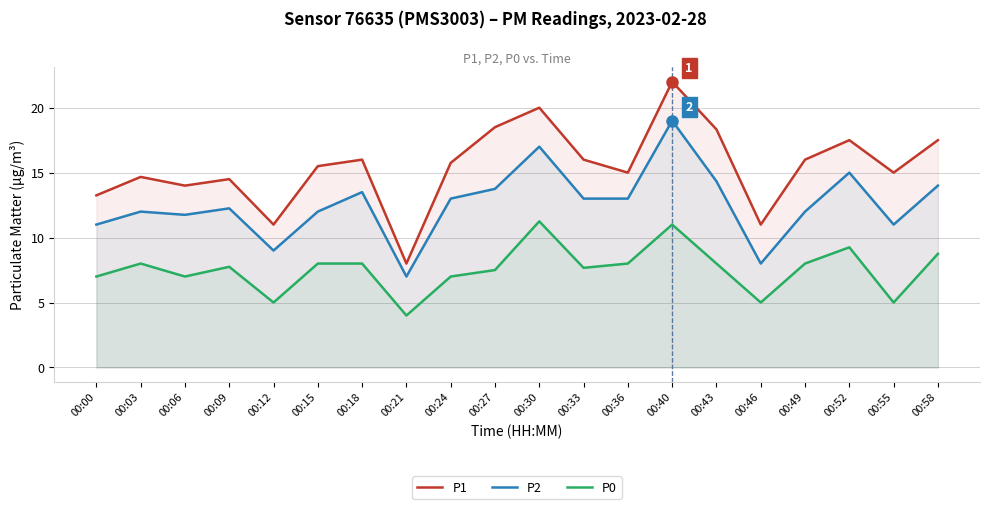

What are all the series names shown in the legend?

P1, P2, P0